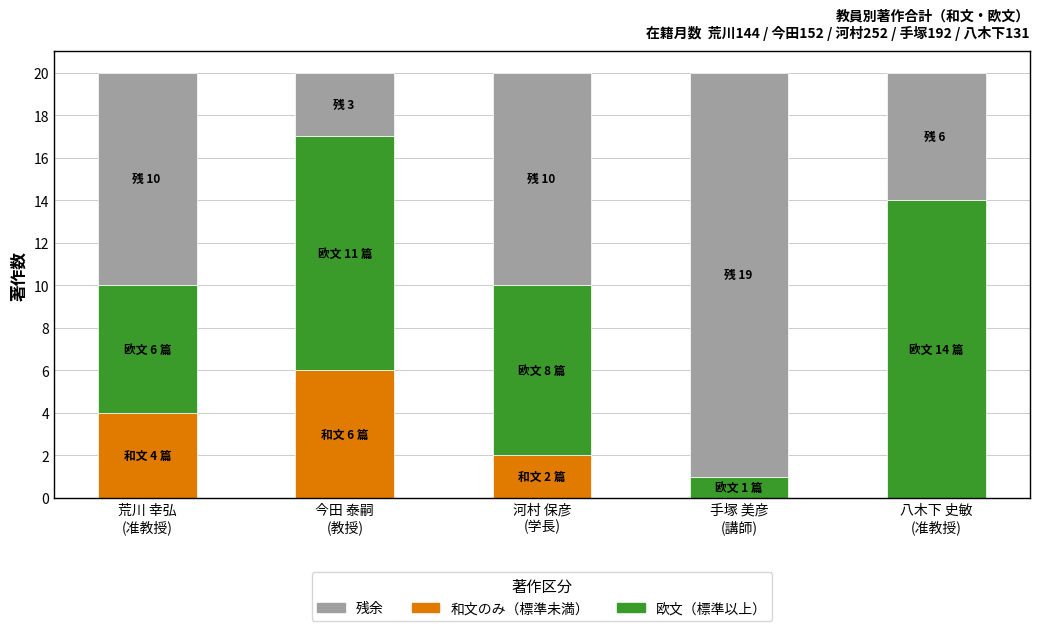

Count the number of data series in this chart.

3